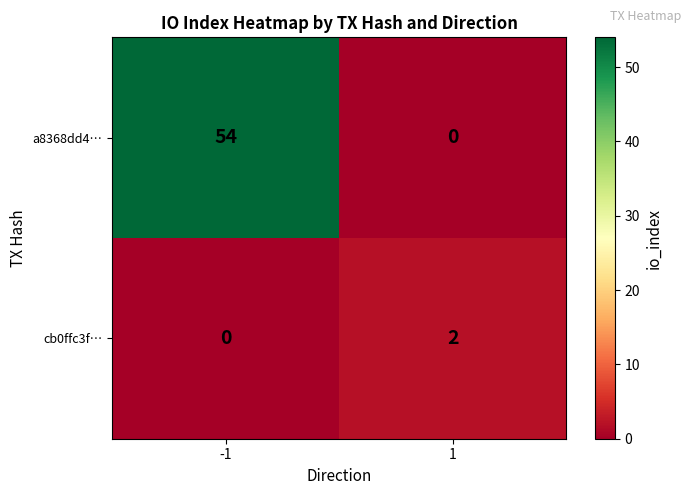

Read the a8368dd4… value at -1.

54